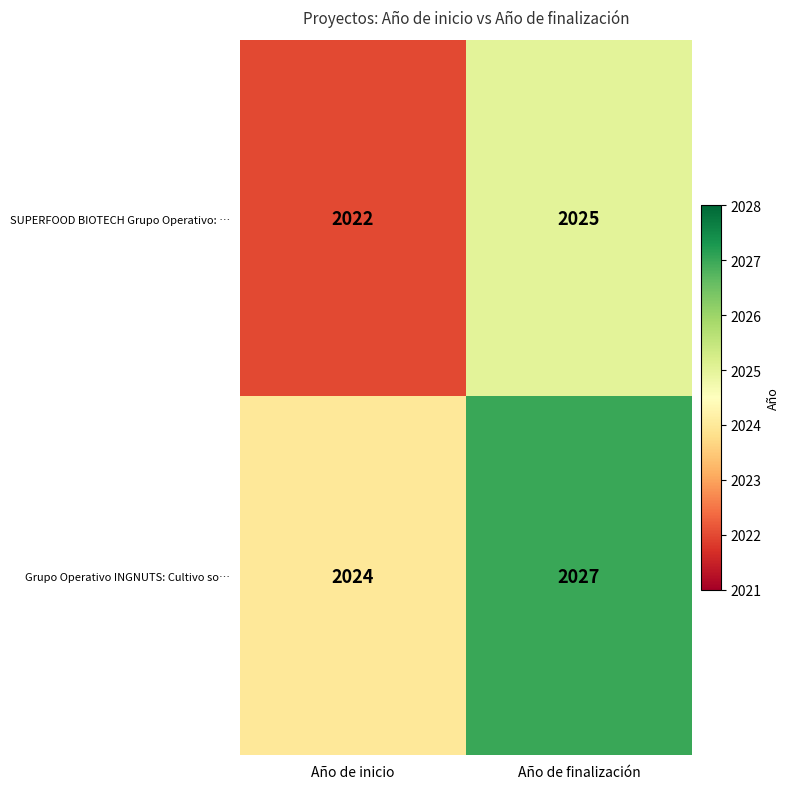

Reading left to right, list all the values displayed in this chart.

SUPERFOOD BIOTECH Grupo Operativo: …: 2022	2025
Grupo Operativo INGNUTS: Cultivo so…: 2024	2027